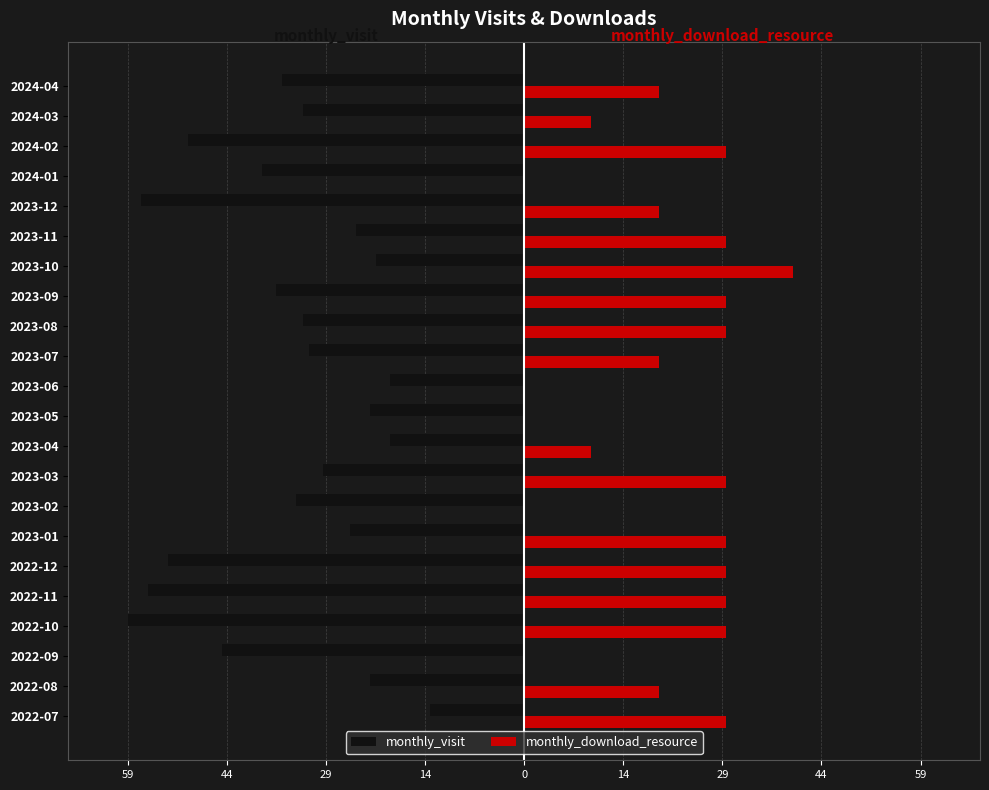

What are all the series names shown in the legend?

monthly_visit, monthly_download_resource